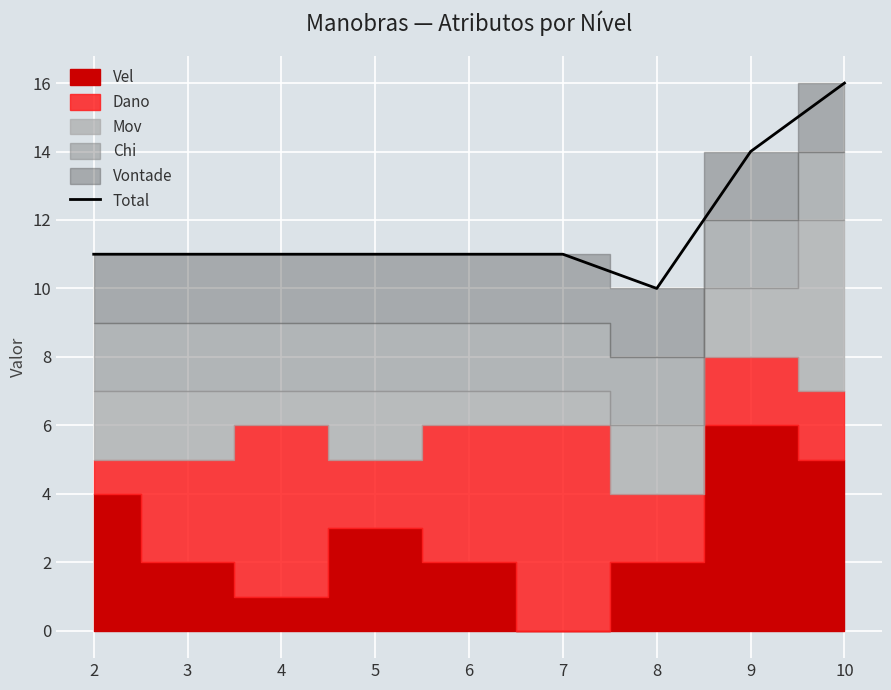

How many values are between 11 and 12?

6